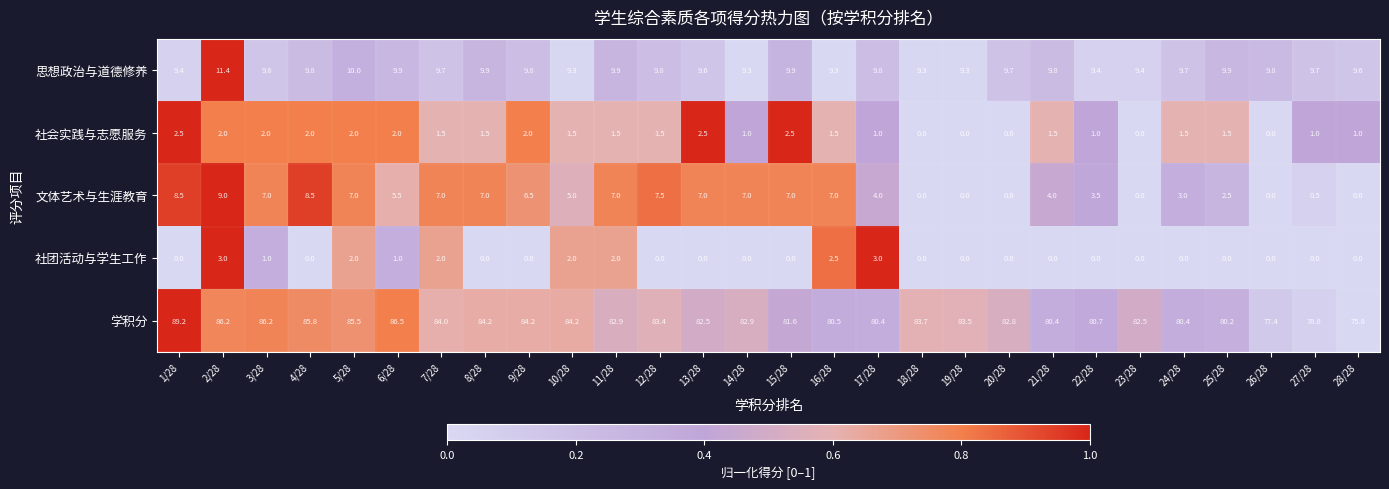

What is the spread (max minus min) of values at 12/28?

83.4